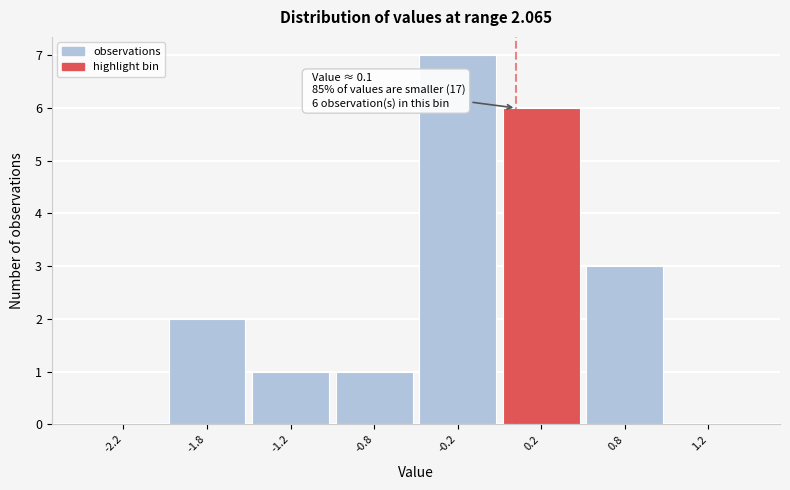

Reading left to right, what are all the values shown in this chart?

-2.2=0	-1.8=2	-1.2=1	-0.8=1	-0.2=7	0.2=6	0.8=3	1.2=0